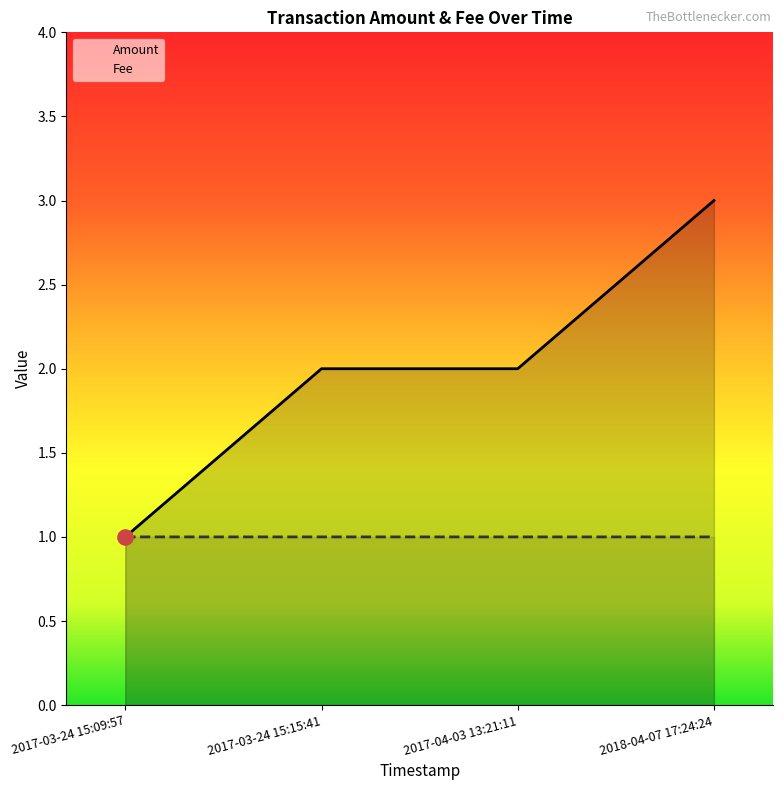

Which series contains the highest Y value?

Amount